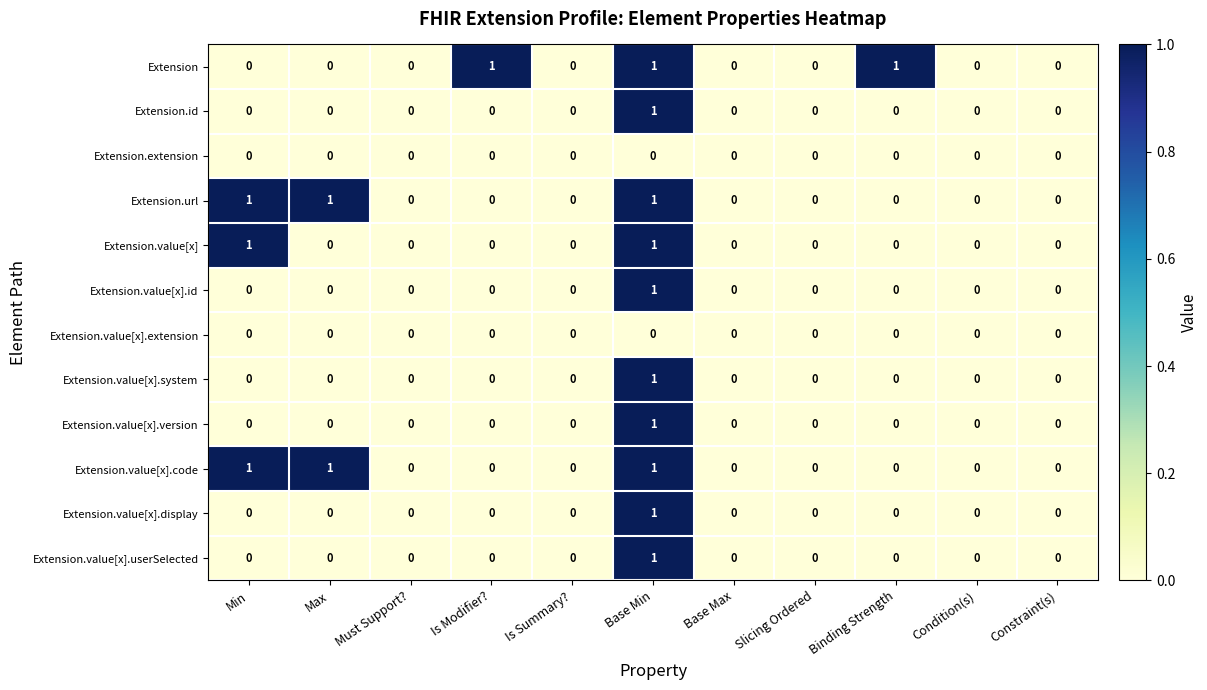

At which category is the sum across all series the highest?

Base Min